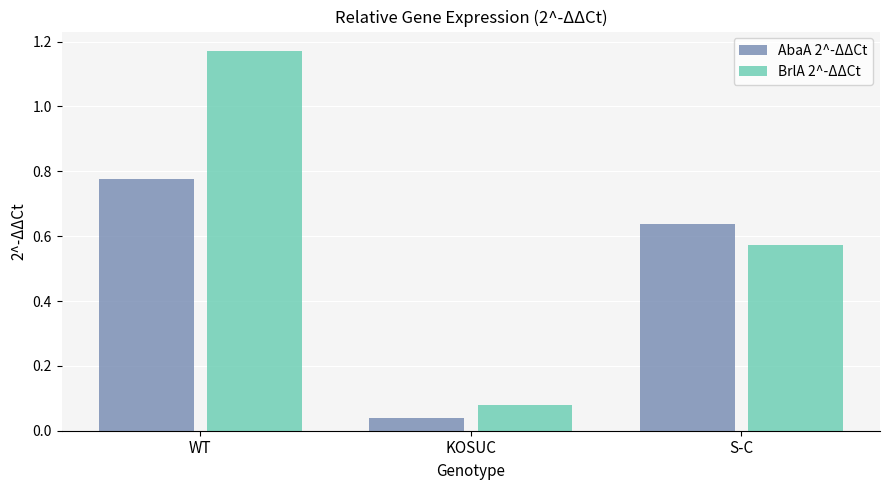

List the series in order of their overall mean, lowest first.

AbaA 2^-ΔΔCt, BrlA 2^-ΔΔCt